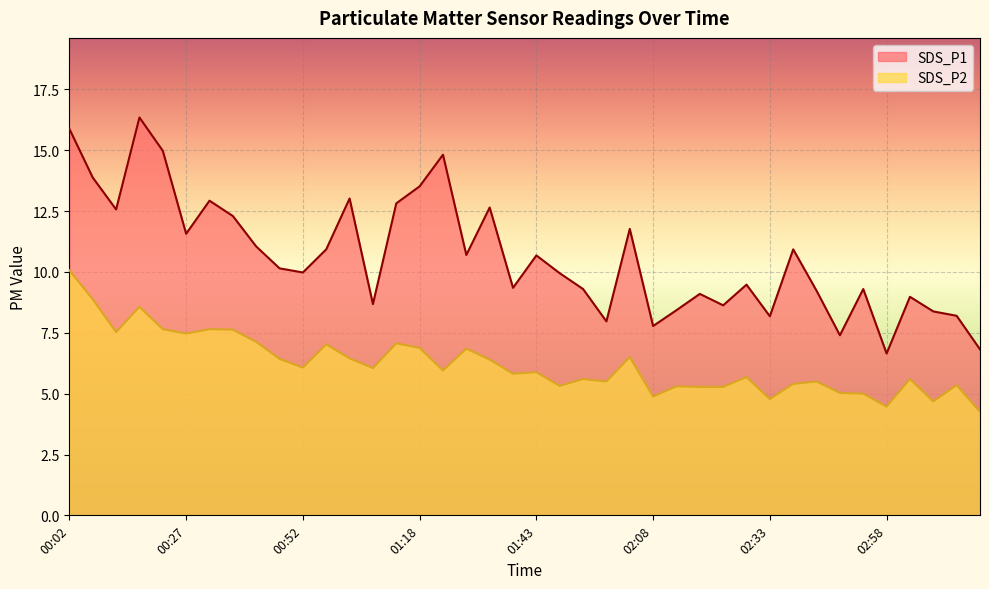

What position from the right is 01:28?

23